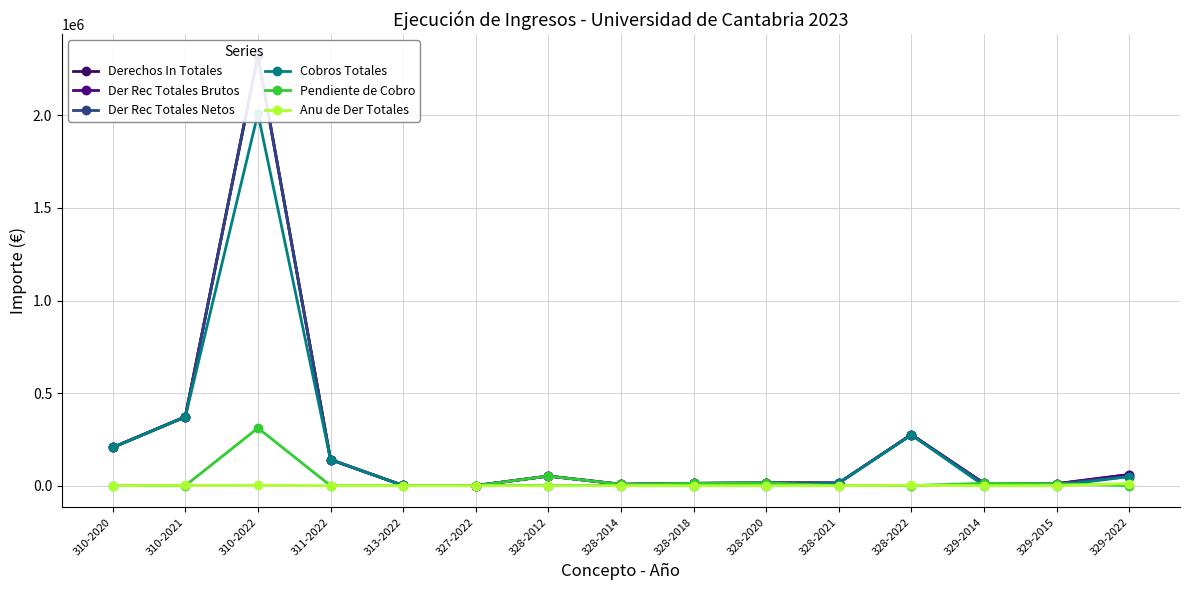

True or false: Anu de Der Totales and Pendiente de Cobro cross at least once.

True